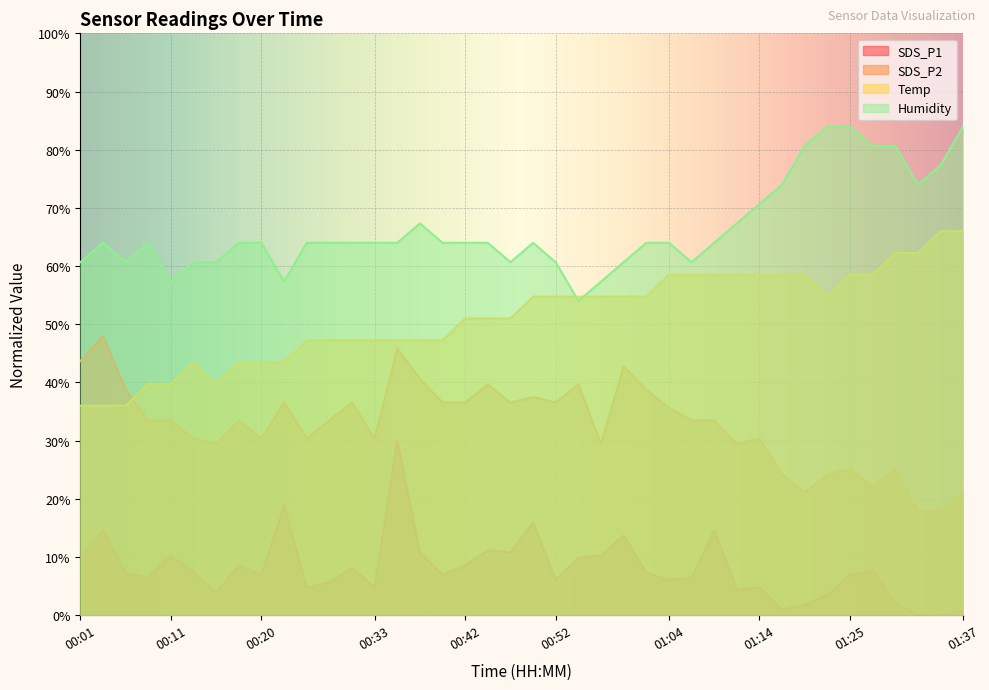

Which series has the largest range (max minus min)?

SDS_P1